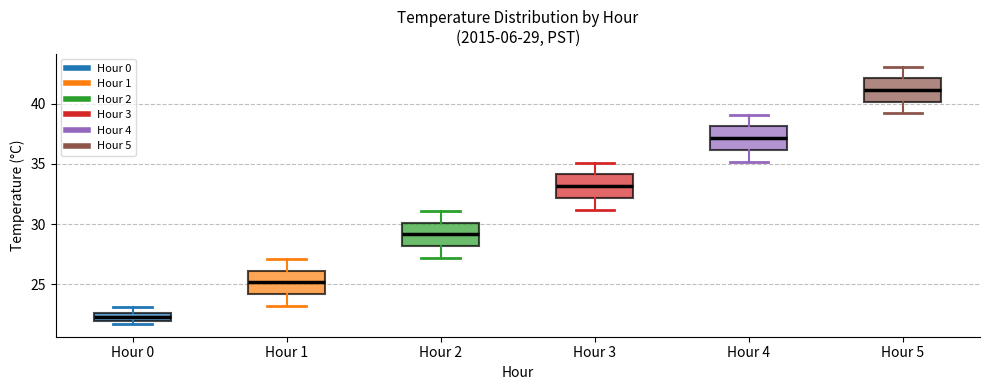

Which box's median line is the lowest?

Hour 0